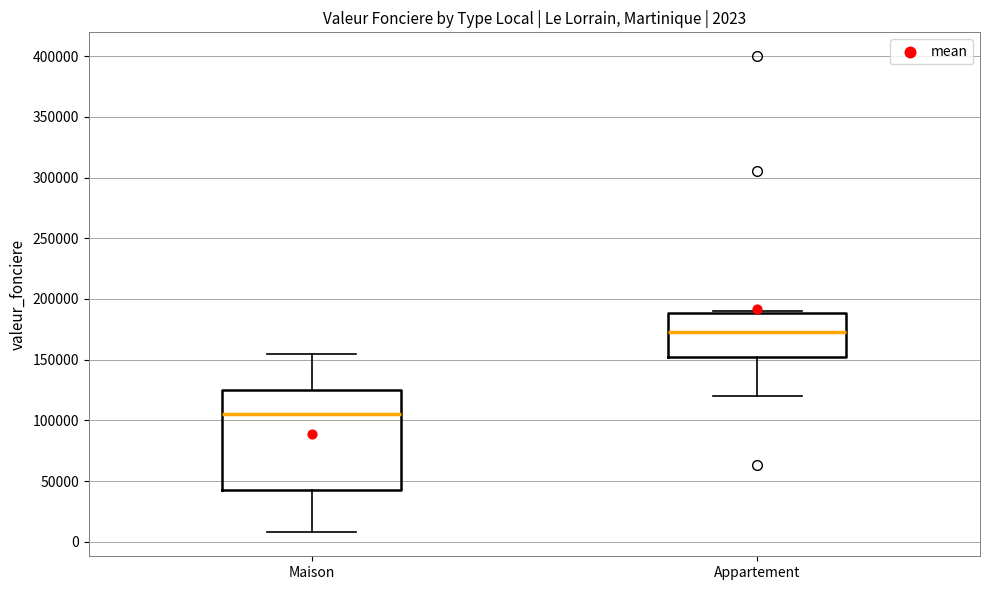

Which box is the tallest, from its lower edge to its upper edge?

Maison